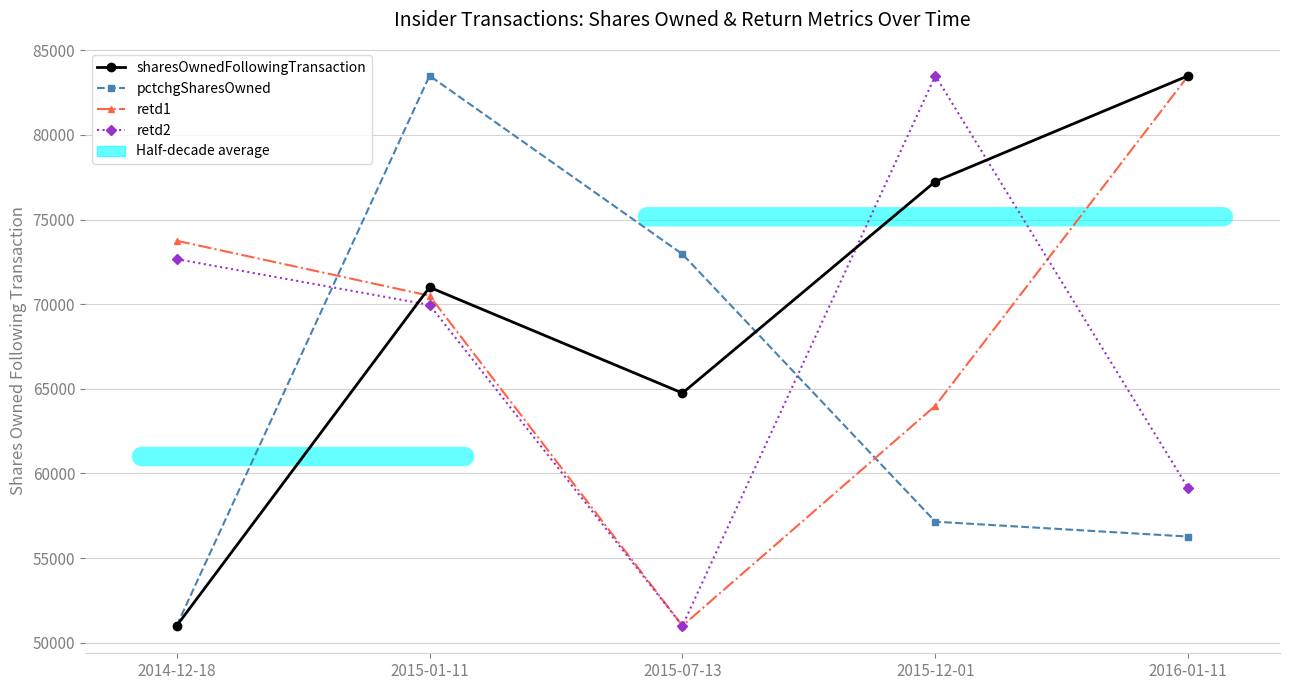

How many intersections are there between retd1 and pctchgSharesOwned?

2